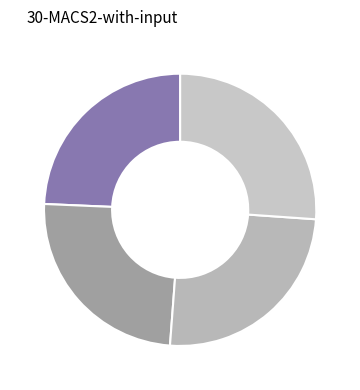

How many segments does this pie chart have?

4